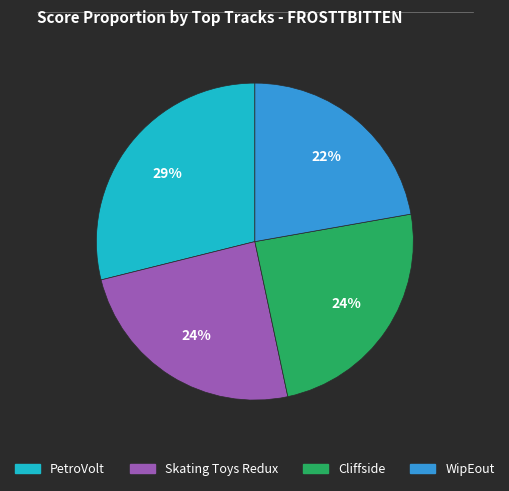

To the nearest percent, what is the average slice percentage?

25%